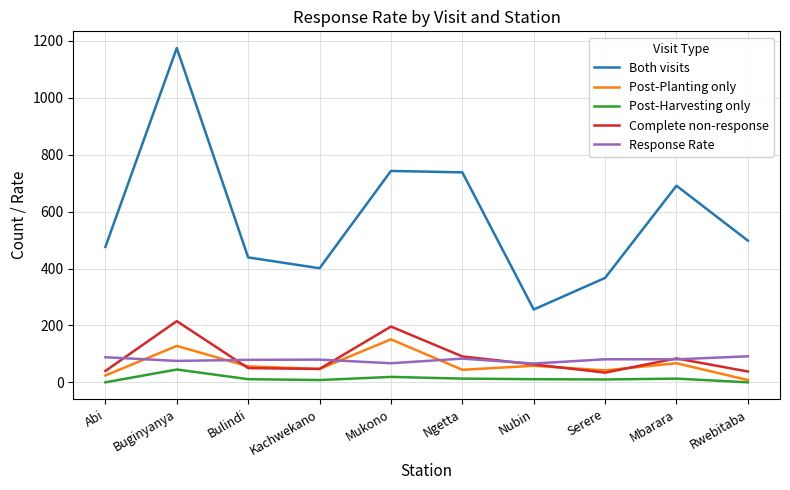

True or false: Both visits and Post-Planting only cross at least once.

False